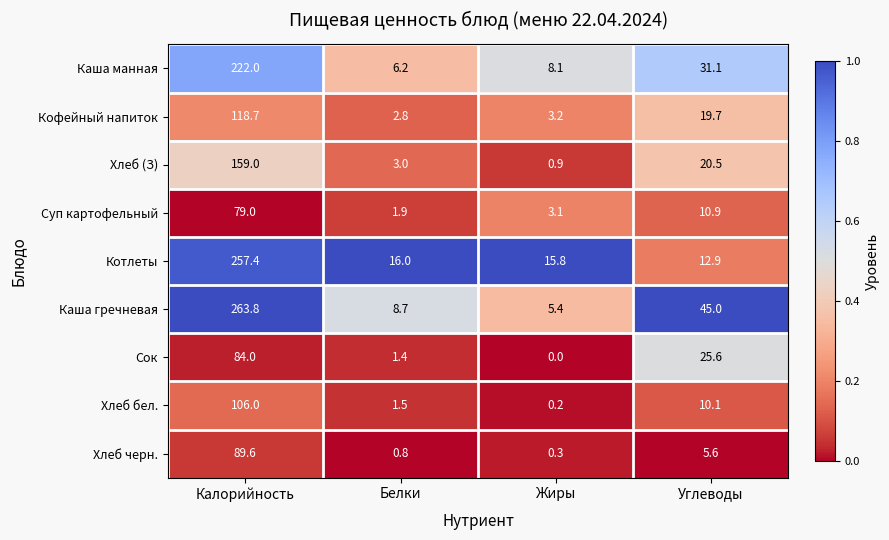

True or false: Каша манная has a value of 9.6 at Белки.

False